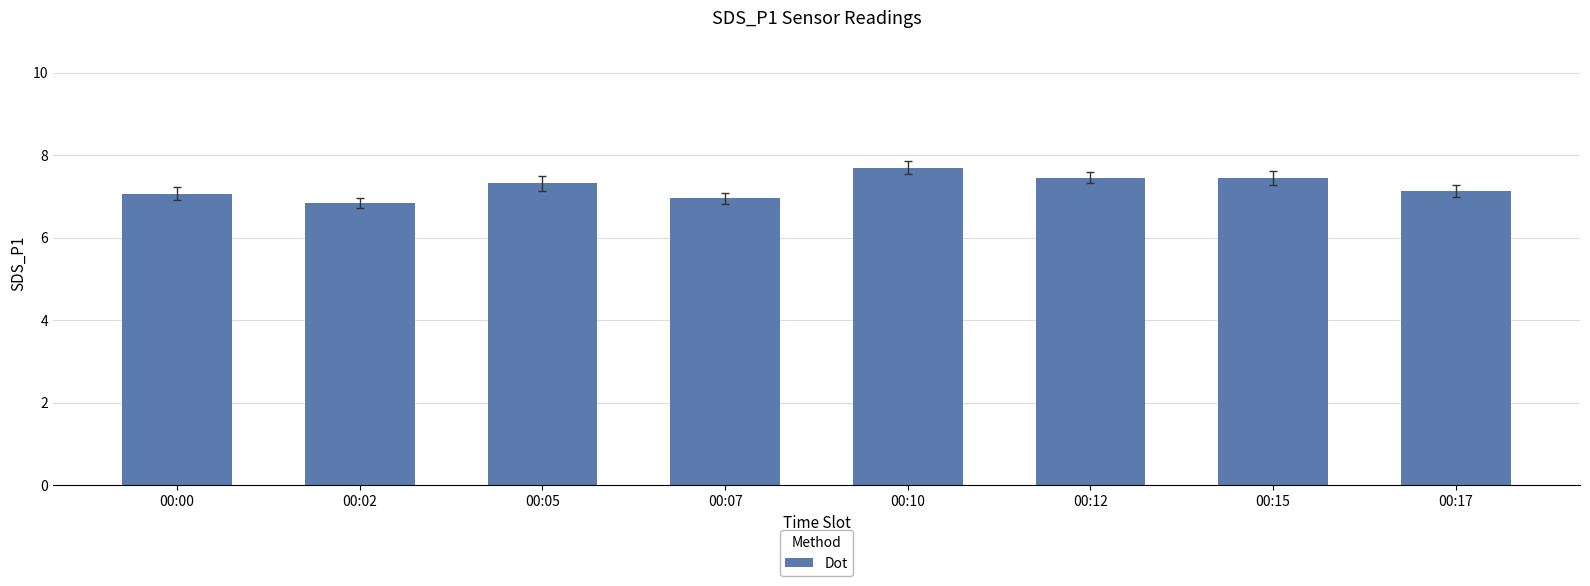

What is the value of the 5th bar from the left?

7.7